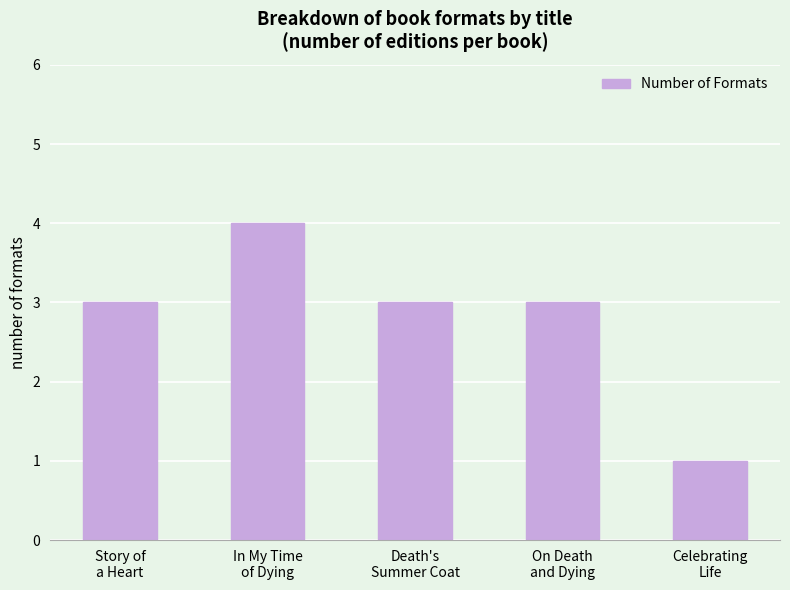

Reading left to right, list all the values displayed in this chart.

Story of
a Heart=3	In My Time
of Dying=4	Death's
Summer Coat=3	On Death
and Dying=3	Celebrating
Life=1